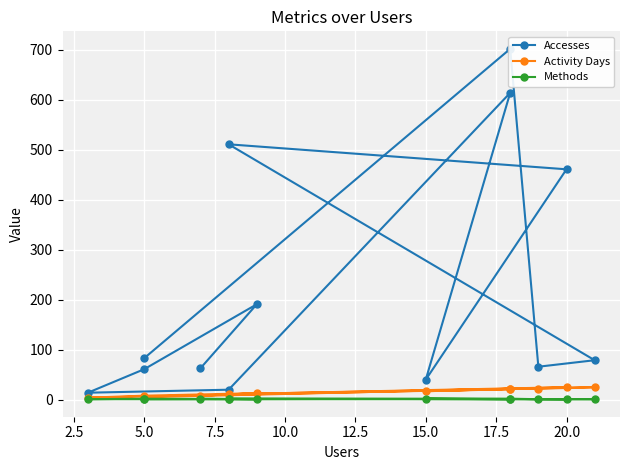

How many data points in Accesses are less than 79?

6